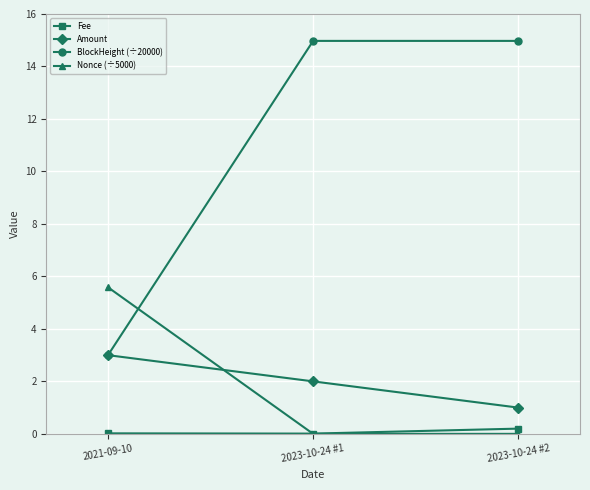

Is the value of Nonce (÷5000) at 2021-09-10 greater than the value of Amount at 2023-10-24 #2?

Yes